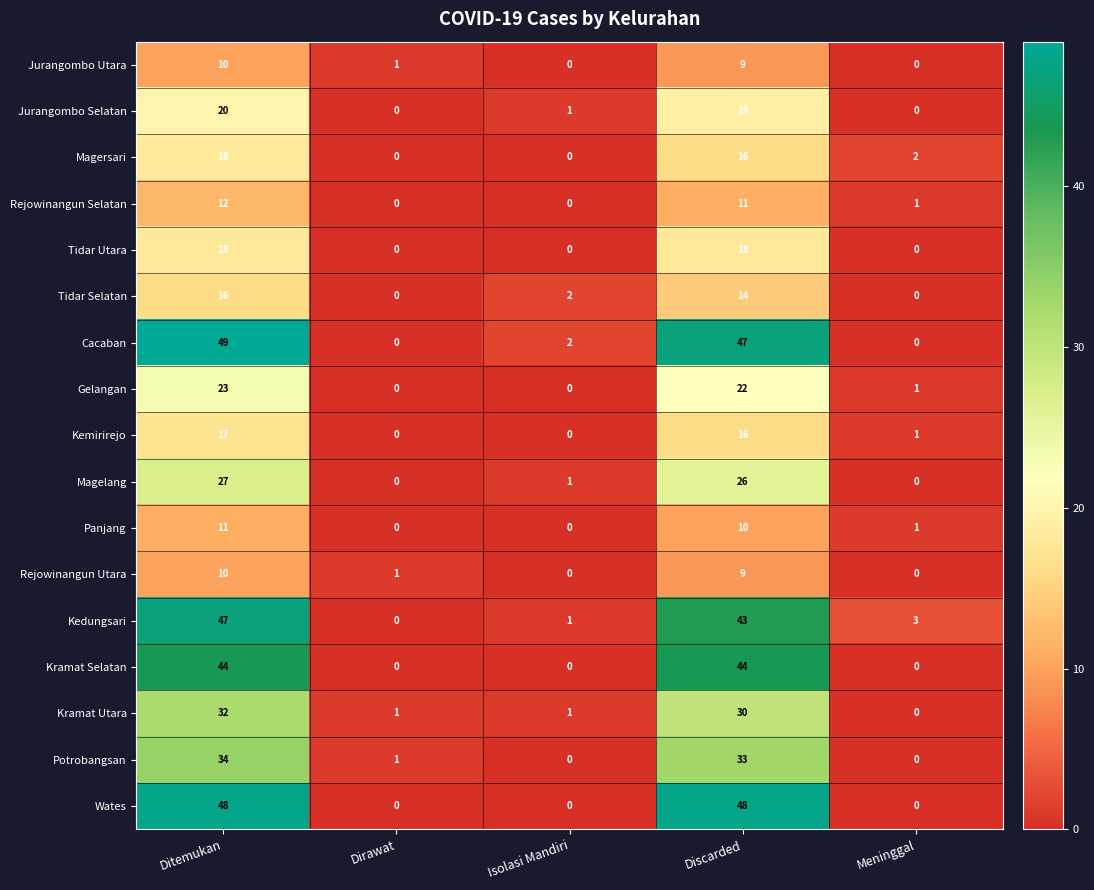

What is the average value of the Jurangombo Utara series?

4